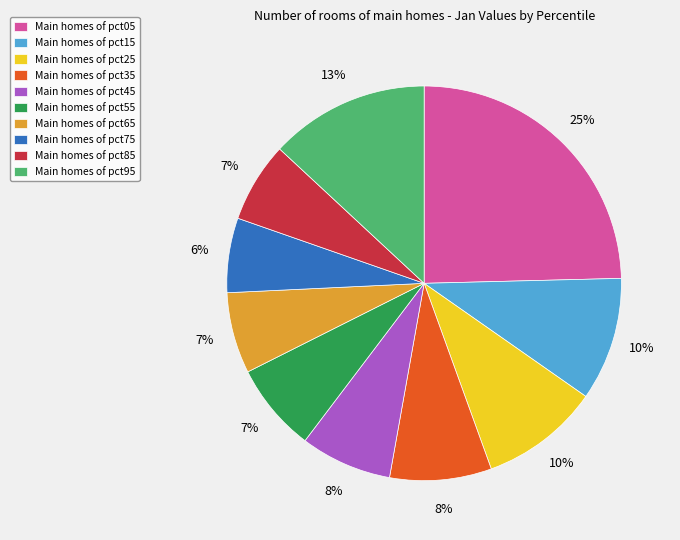

Between Main homes of pct45 and Main homes of pct85, which is larger?

Main homes of pct45